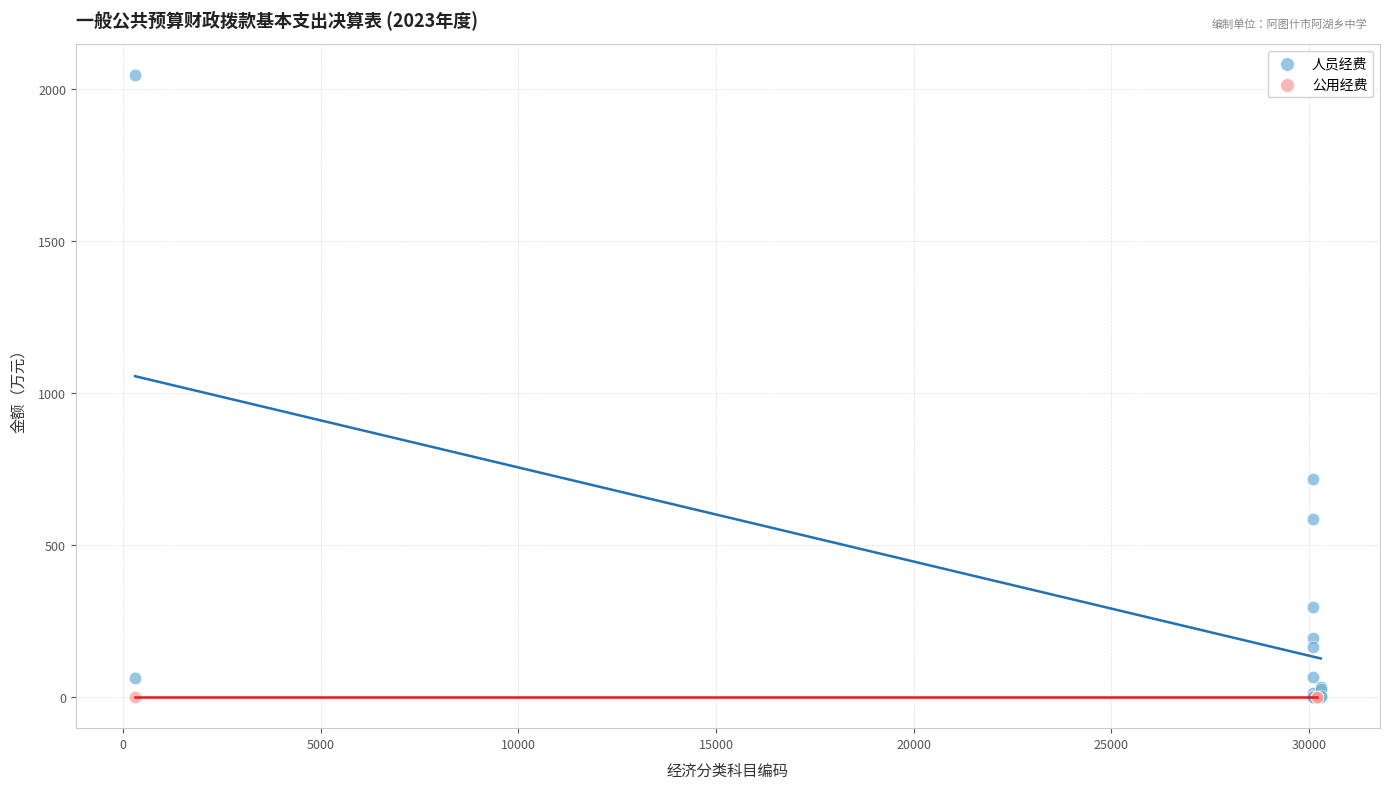

Which series contains the highest Y value?

人员经费